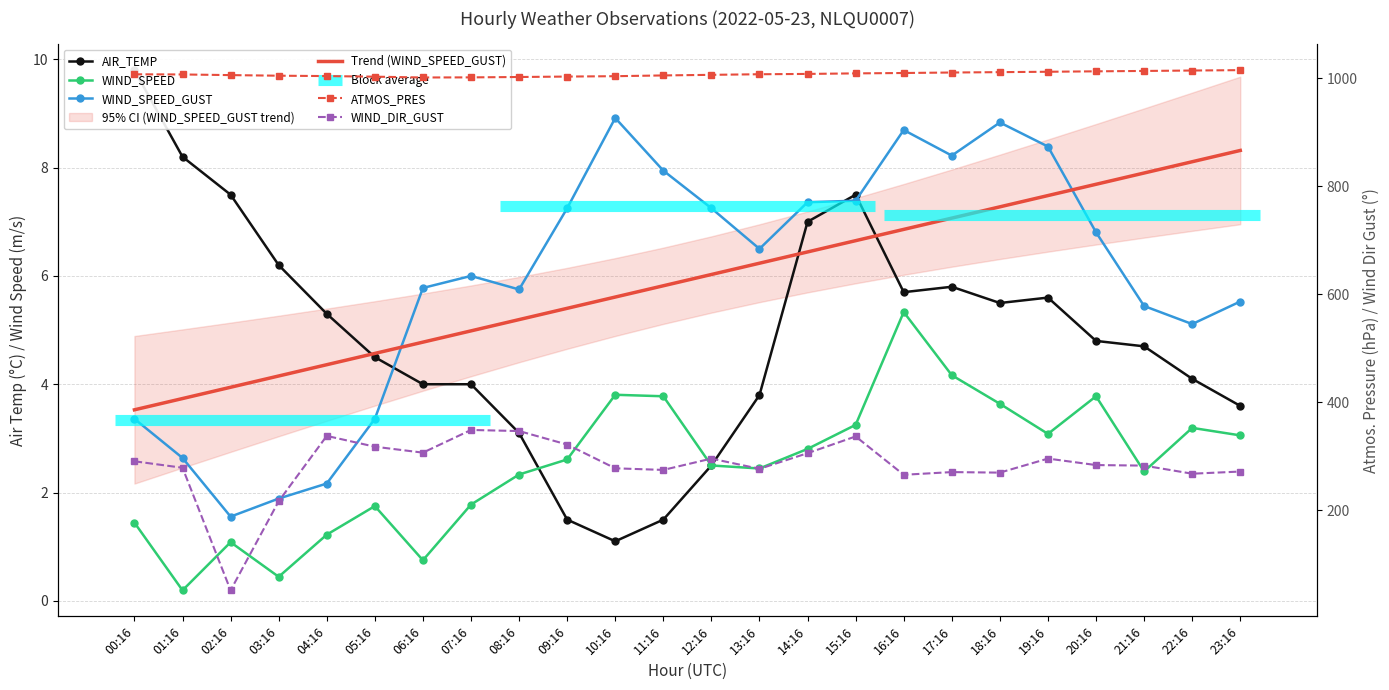

What is the difference between the second highest and second lowest values in the ATMOS_PRES series?

12.7